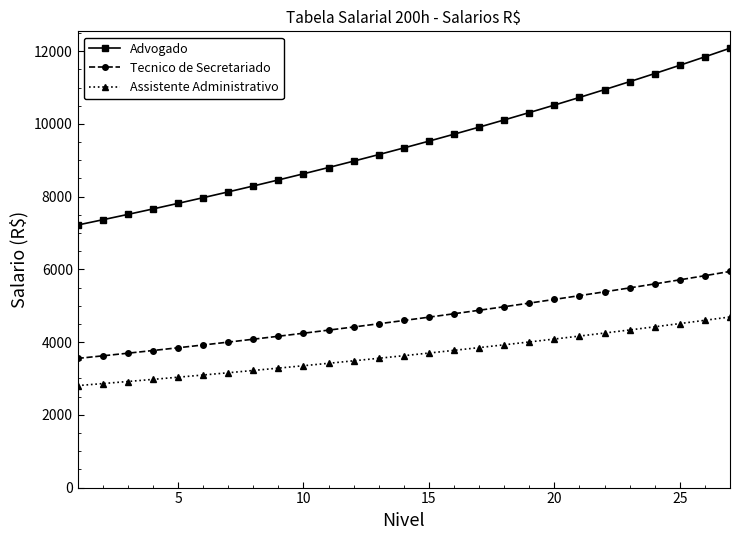

Rank the series by their average value, from highest to lowest.

Advogado, Tecnico de Secretariado, Assistente Administrativo